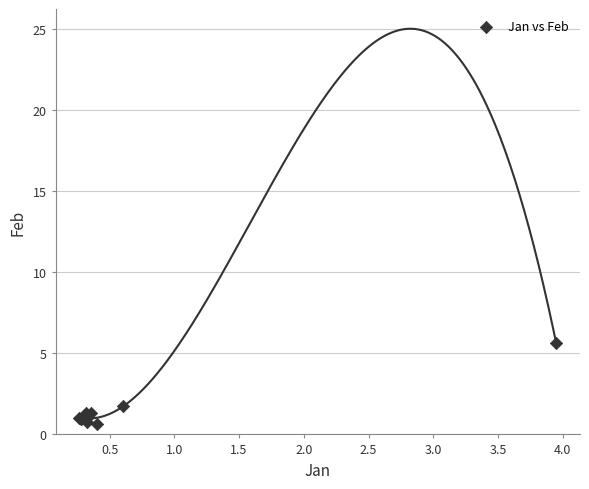

What Y value in the scatter plot is closest to 3?

1.7